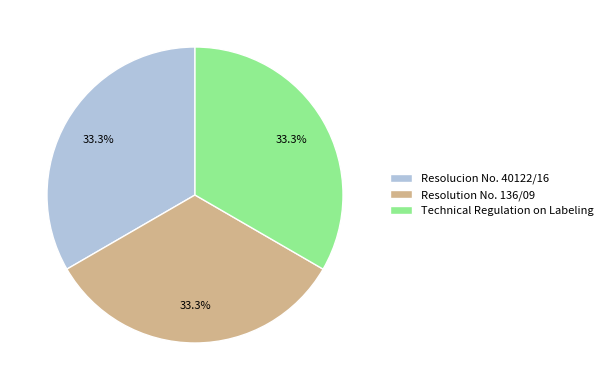

Does any single category account for the majority?

No